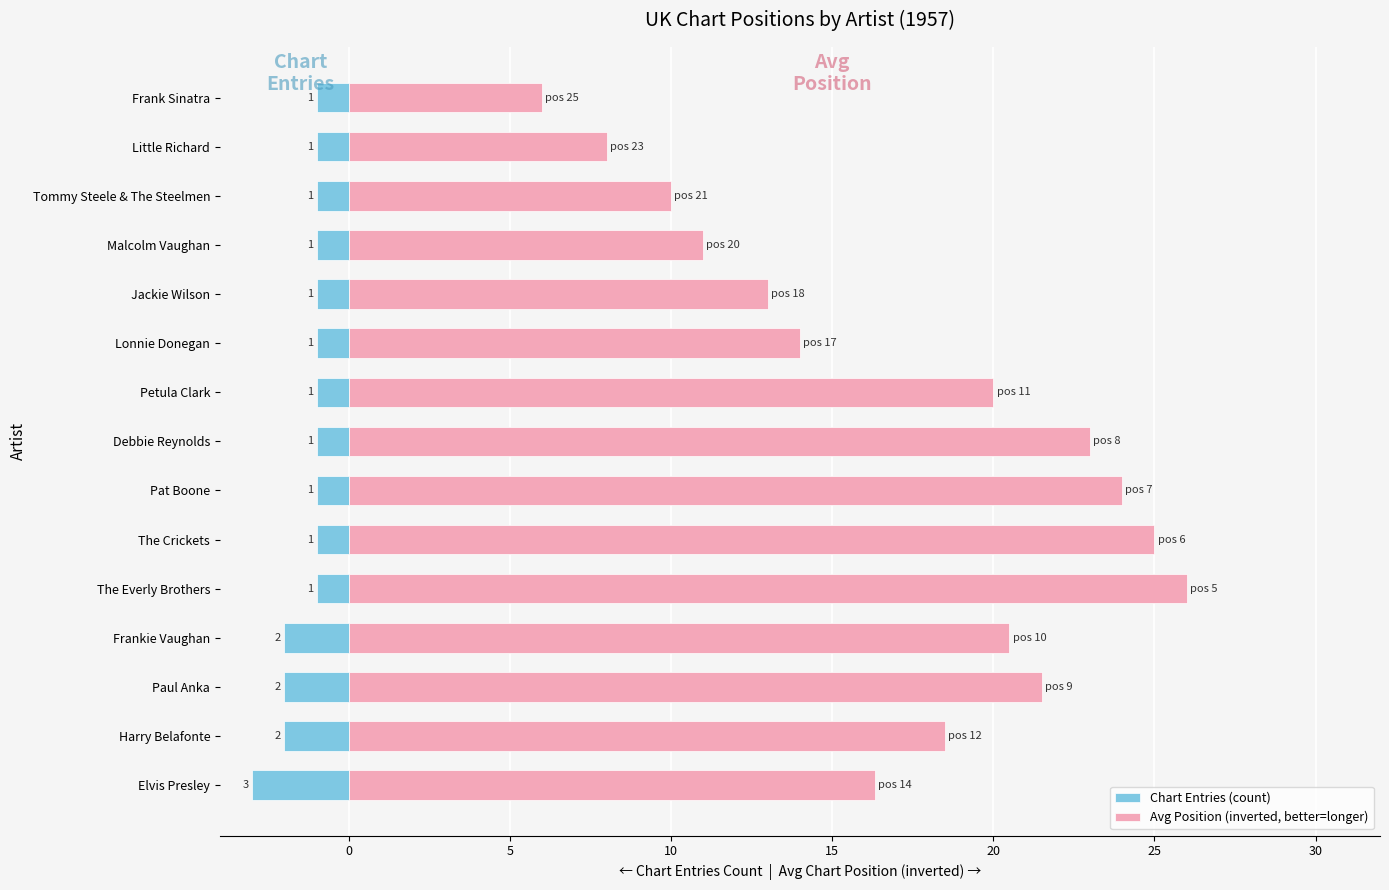

List the series in order of their overall mean, lowest first.

Chart Entries (count), Avg Position (inverted, better=longer)